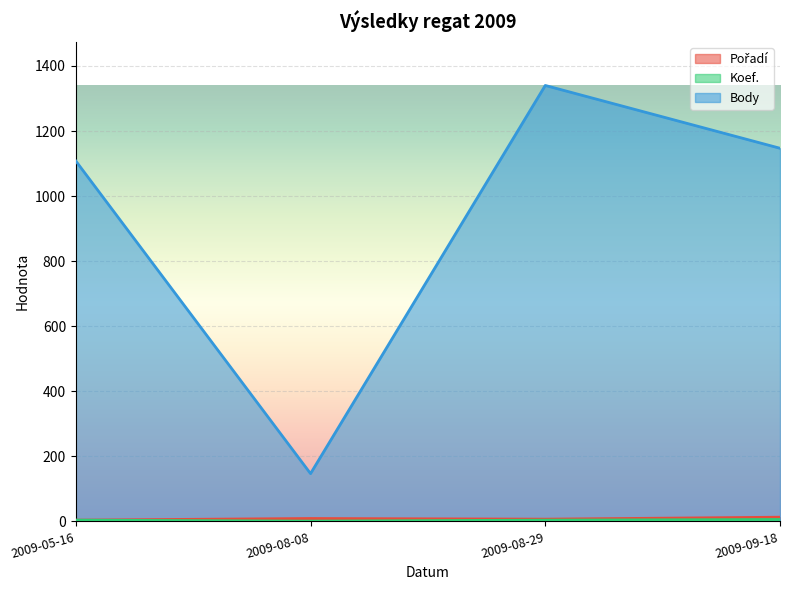

What position from the right is 2009-08-29?

2